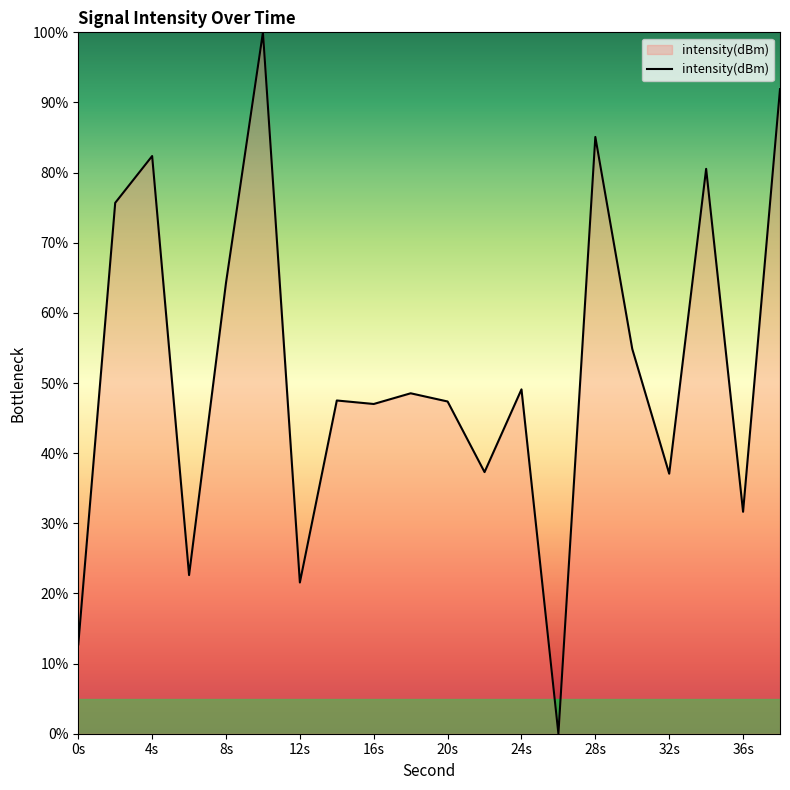

What is the greatest value displayed?

100.0